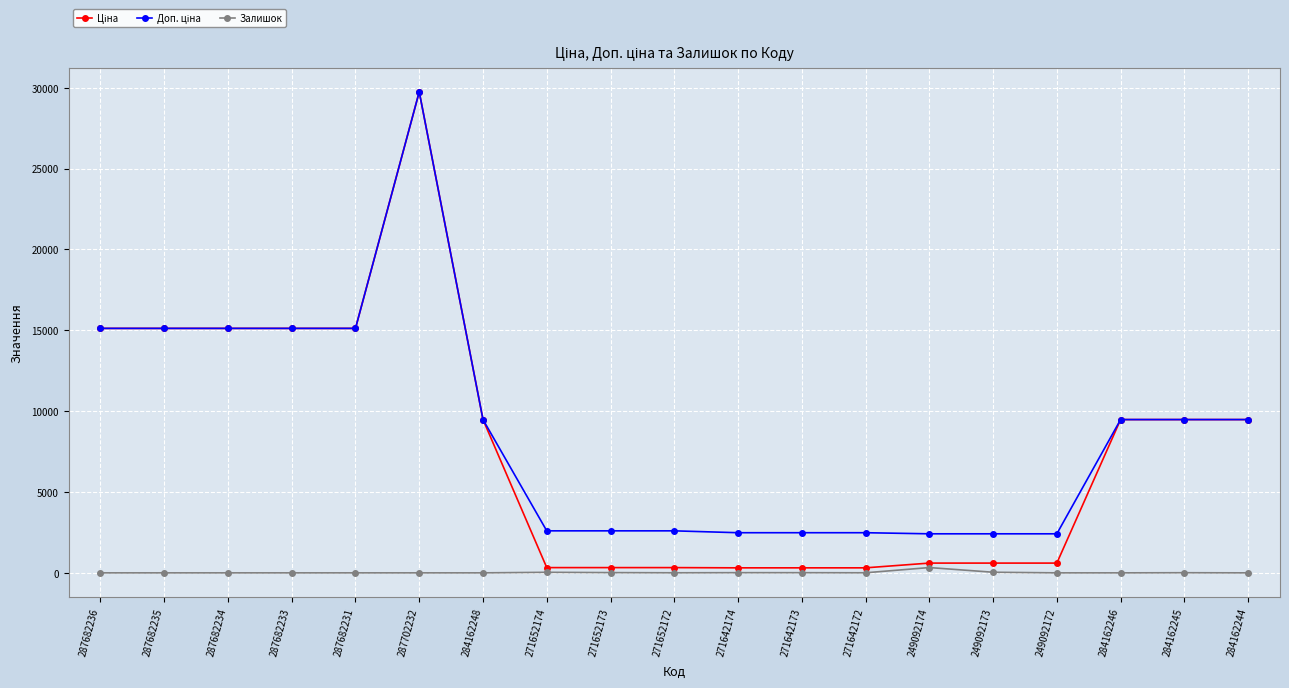

What is the label of the 1st point from the left?

287682236